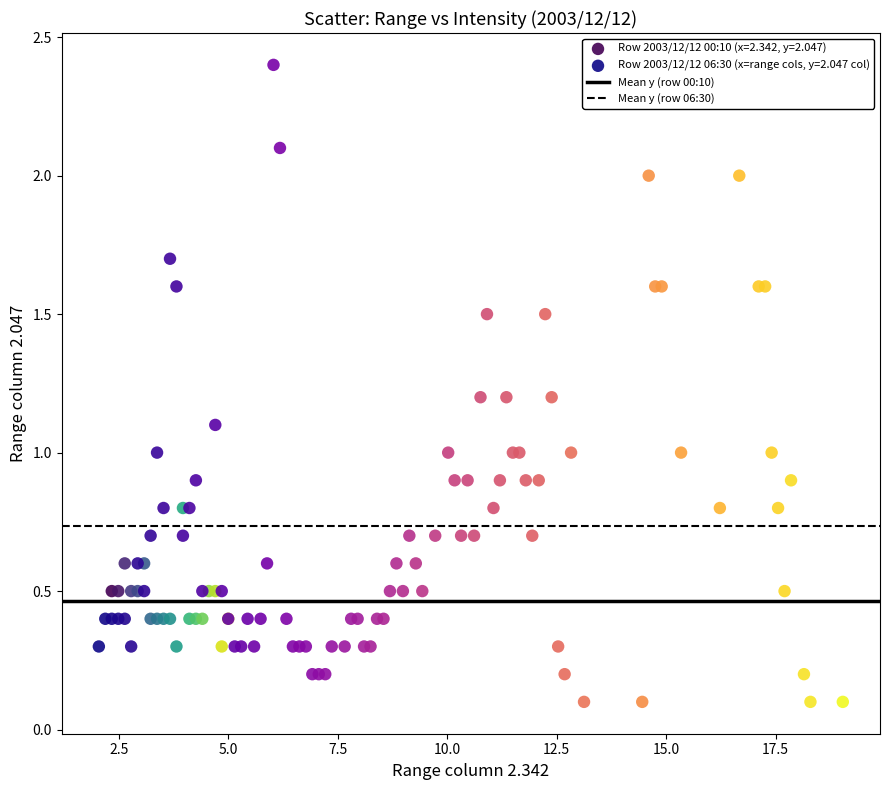

Which series has the widest spread of Y values?

Row 2003/12/12 06:30 (x=range cols, y=2.047 col)